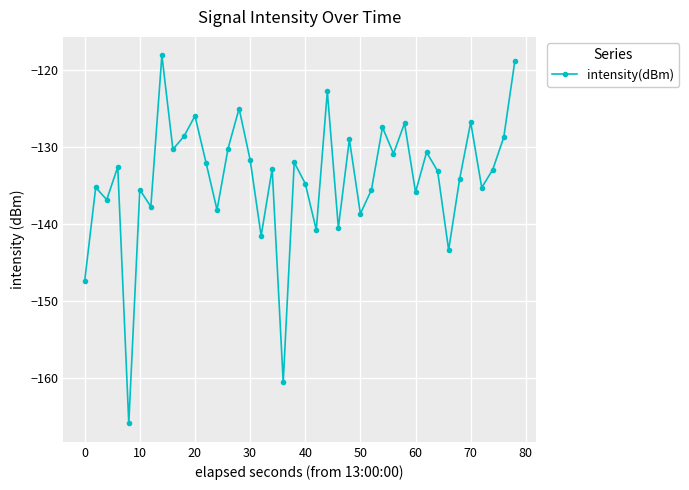

True or false: the data has more than 0 interior local peaks.

True